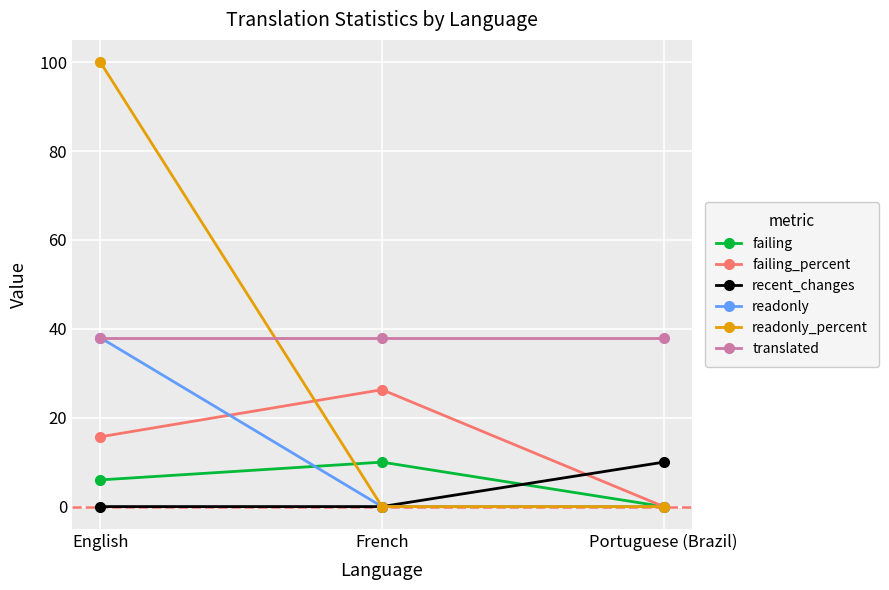

Count the number of data series in this chart.

6